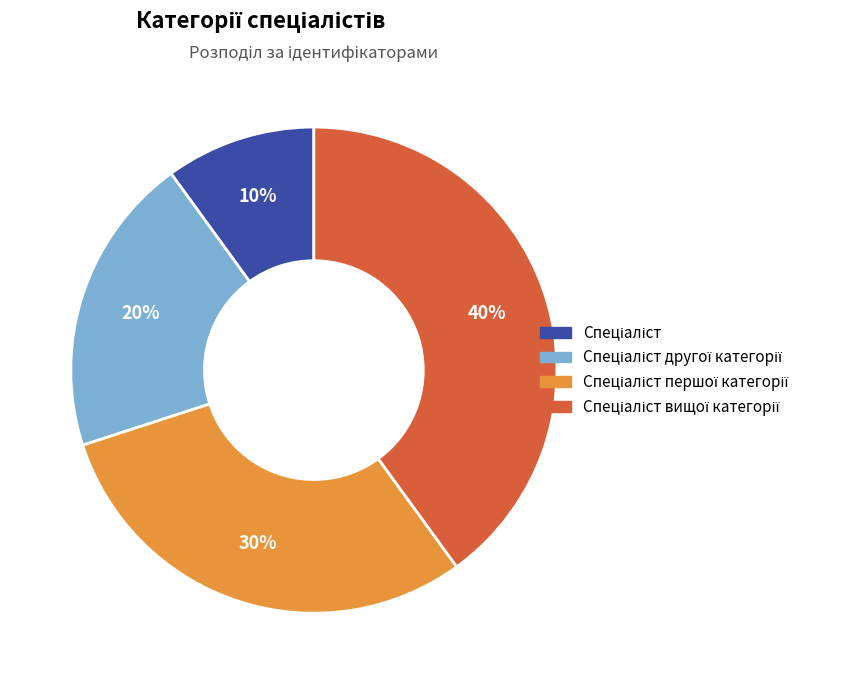

Does any single category account for the majority?

No